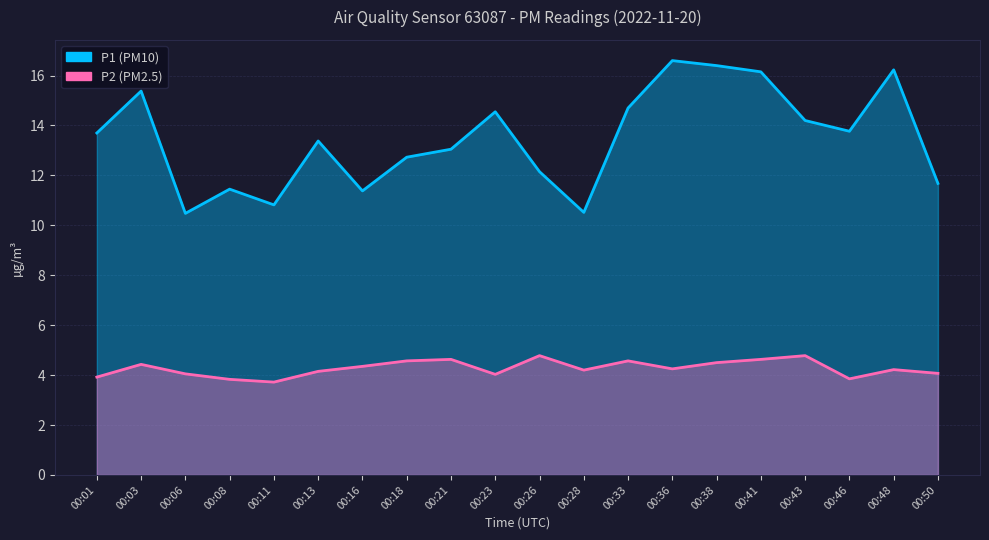

What is the value of the P1 point at the 16th from the left?

16.1